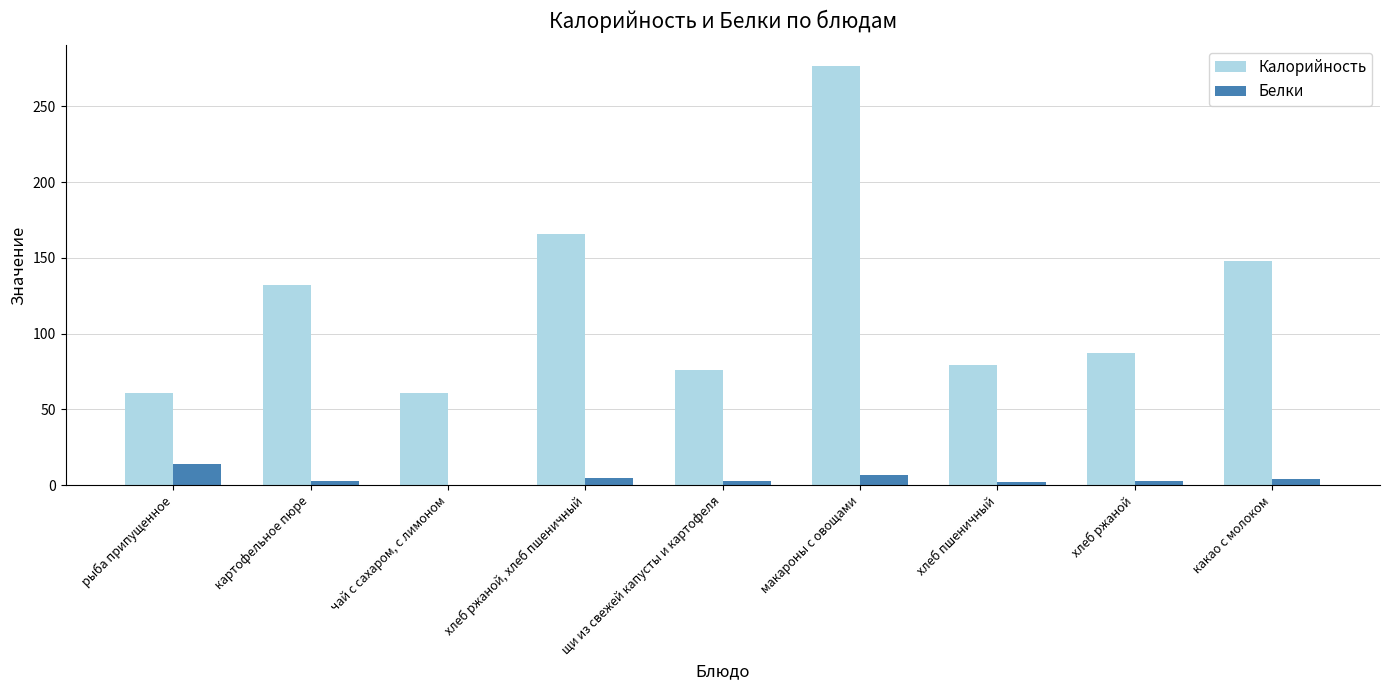

Is the value of Белки at хлеб пшеничный greater than the value of Калорийность at какао с молоком?

No